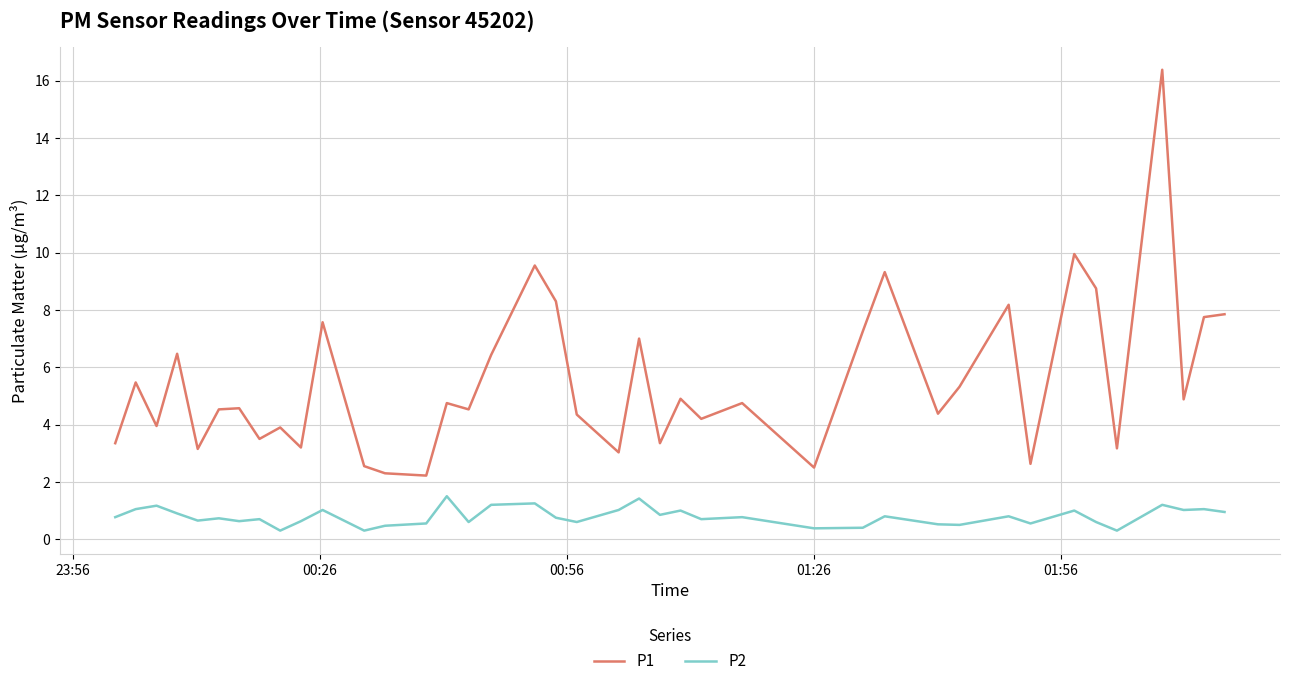

What is the average value of the P2 series?

0.8